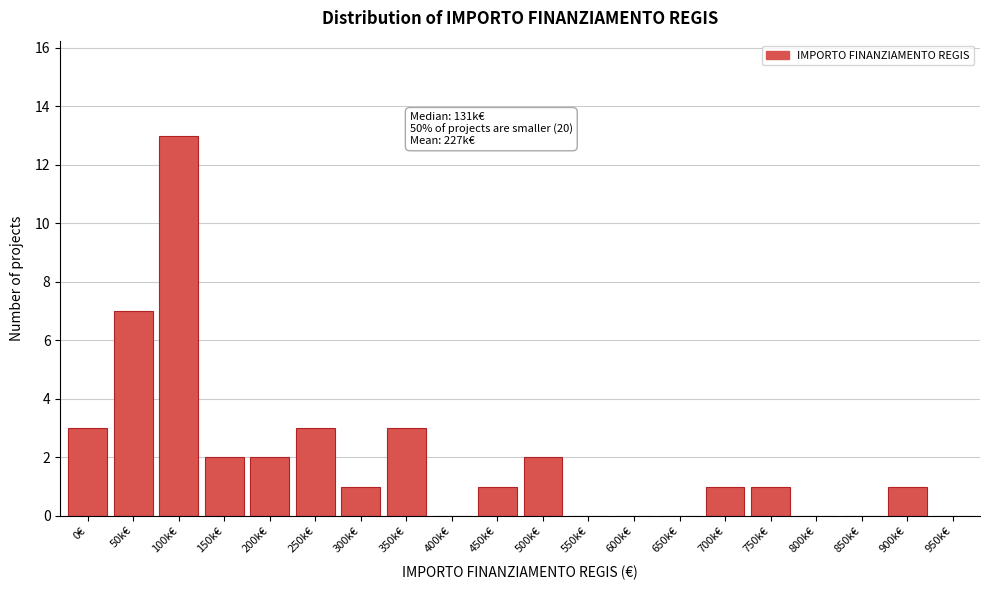

Reading right to left, what are all the values shown in this chart?

950k€=0	900k€=1	850k€=0	800k€=0	750k€=1	700k€=1	650k€=0	600k€=0	550k€=0	500k€=2	450k€=1	400k€=0	350k€=3	300k€=1	250k€=3	200k€=2	150k€=2	100k€=13	50k€=7	0€=3